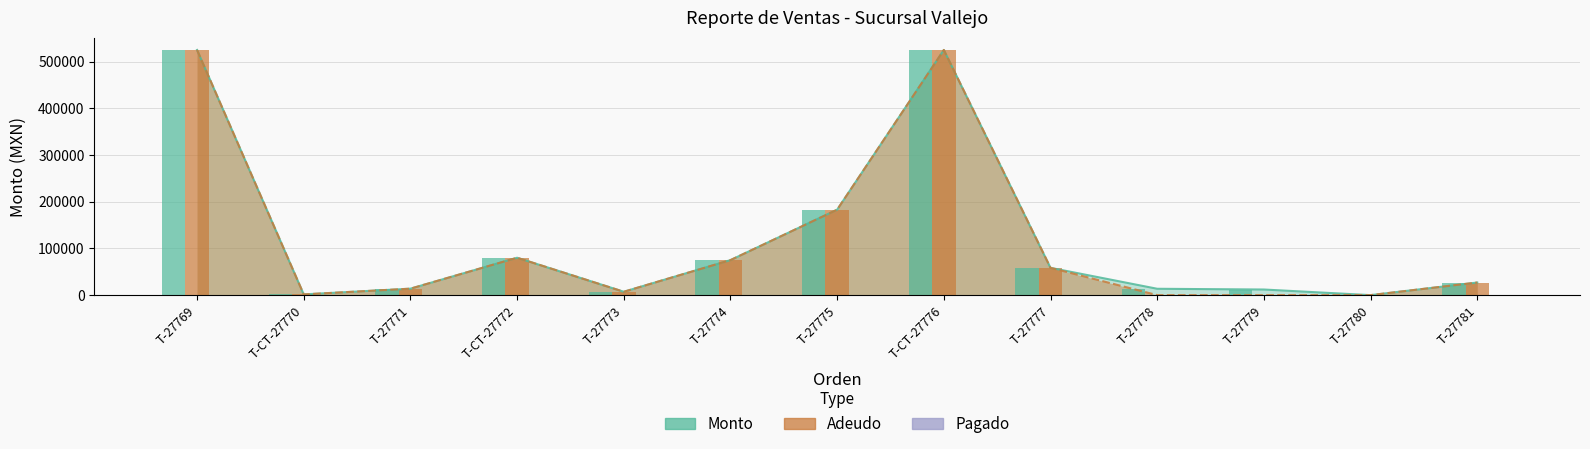

At how many categories does at least one series exceed 213753?

2